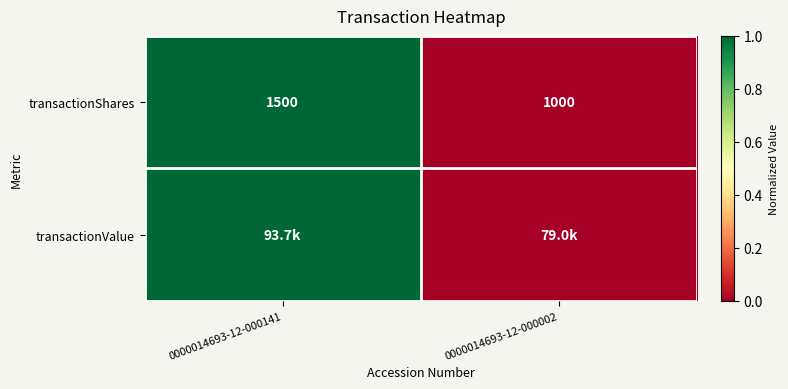

Is the value of transactionValue at 0000014693-12-000002 greater than the value of transactionShares at 0000014693-12-000141?

No